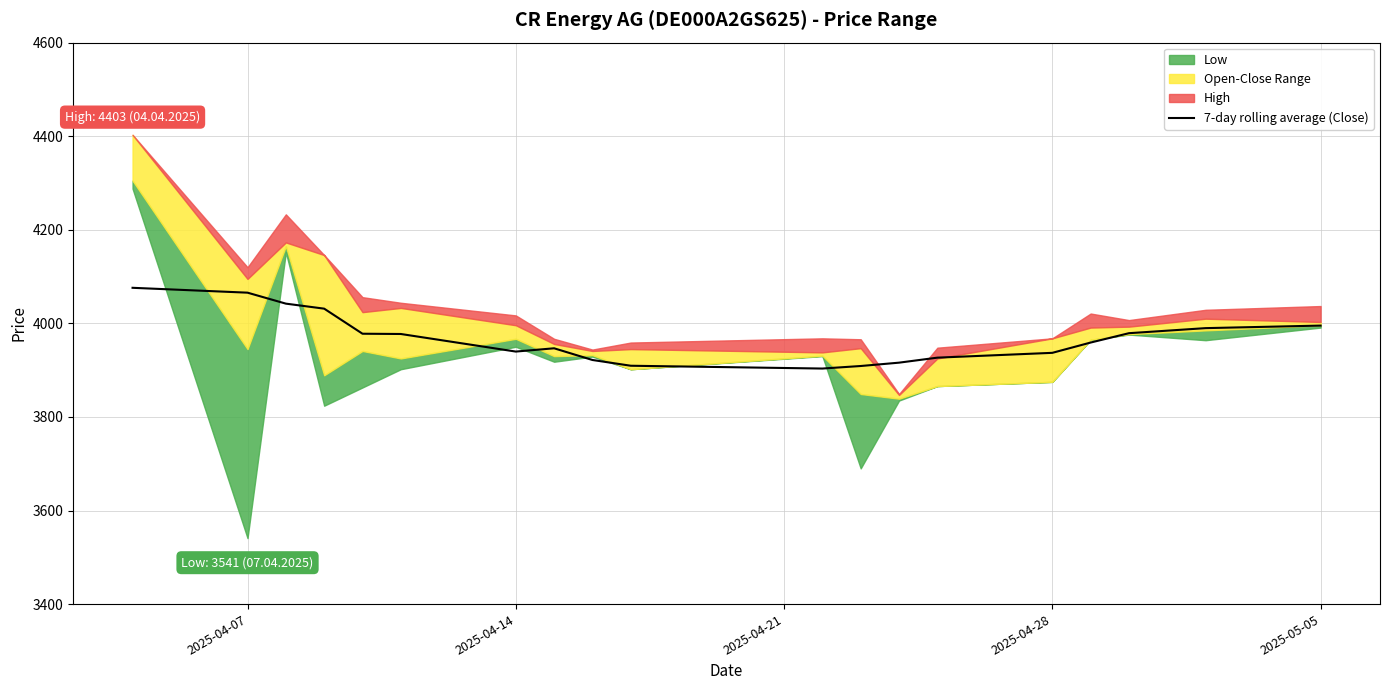

What is the minimum value for 7-day rolling average (Close)?

3903.4